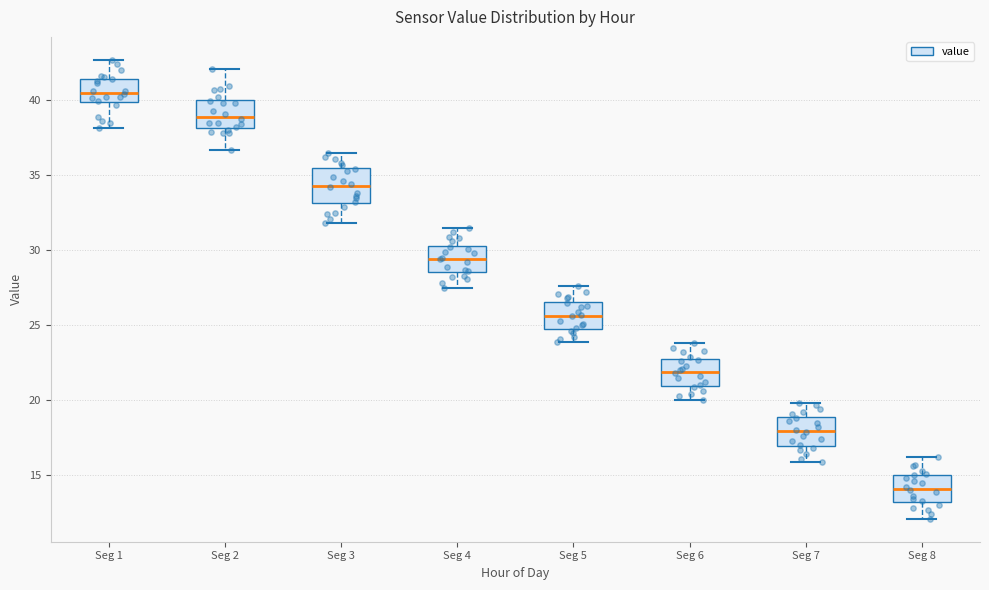

Where does the lower whisker of the box for Seg 5 end on the y-axis? The values are not printed on the chart, so give them approximately, as read against the axis.

24.0